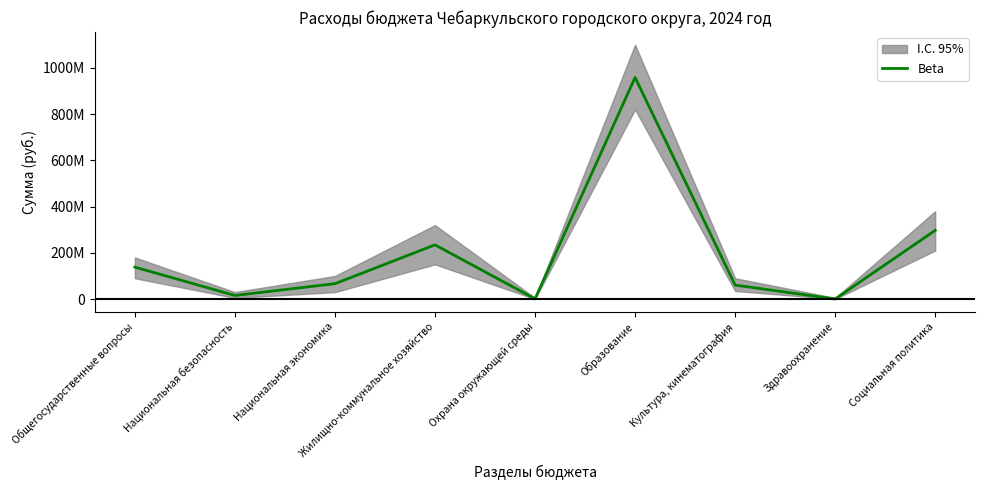

At which label does the data first exceed 66548894?

Общегосударственные вопросы